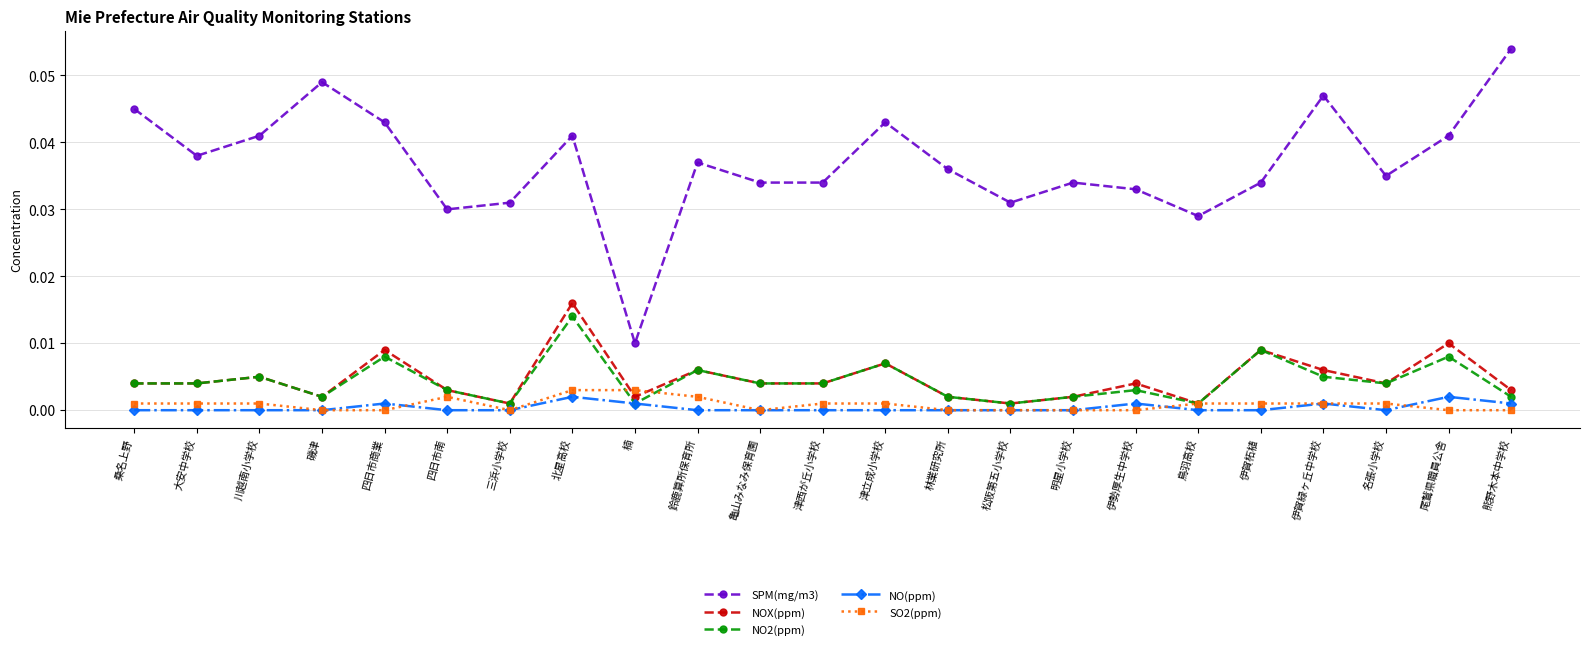

What are all the series names shown in the legend?

SPM(mg/m3), NOX(ppm), NO2(ppm), NO(ppm), SO2(ppm)